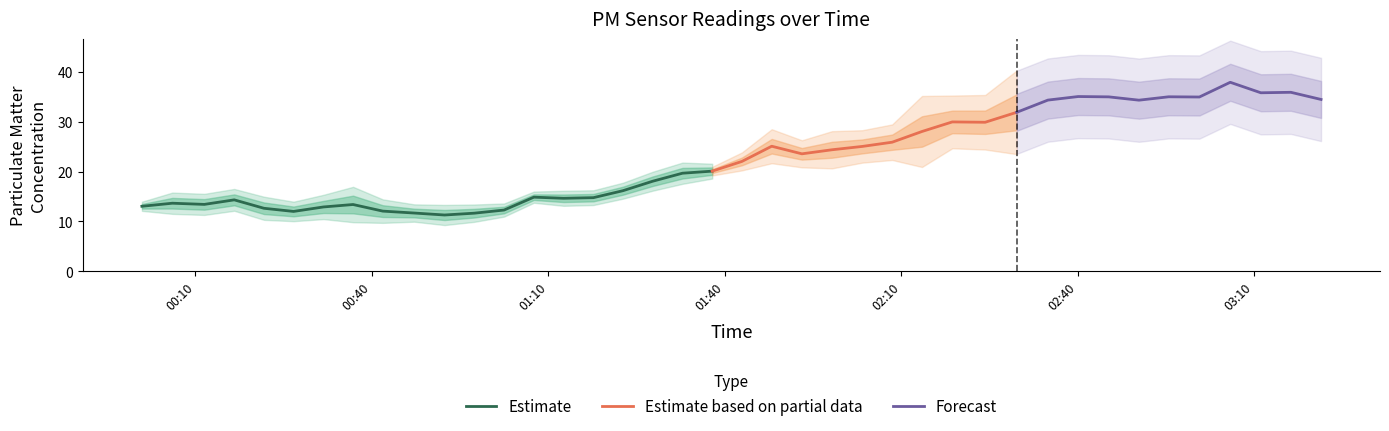

Is it true that P2 equals 26.7 at 20?

False